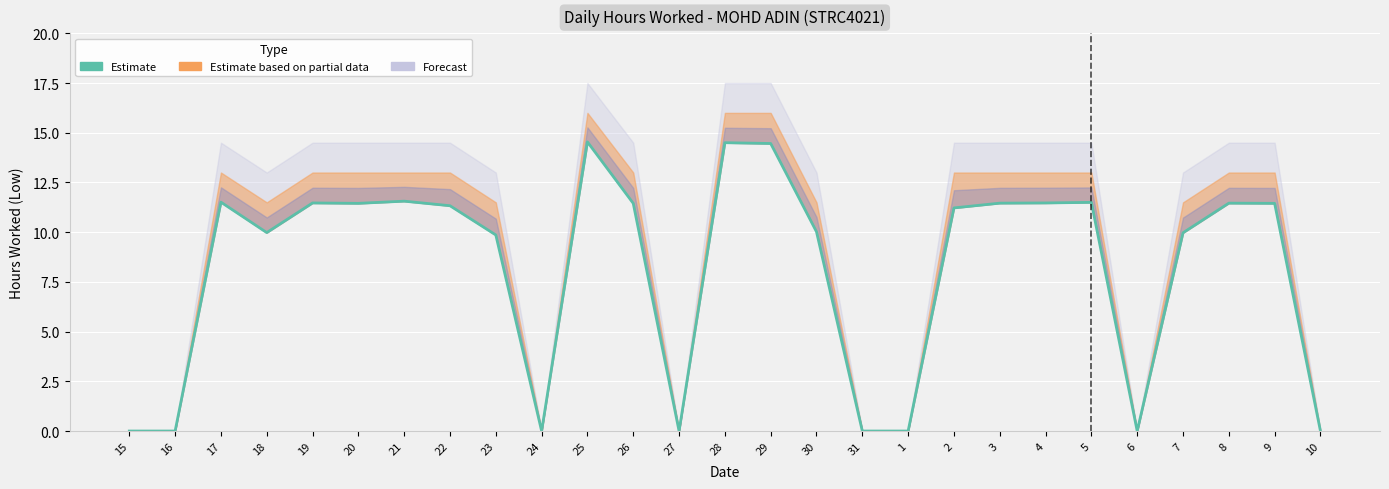

What is the average value?

8.2